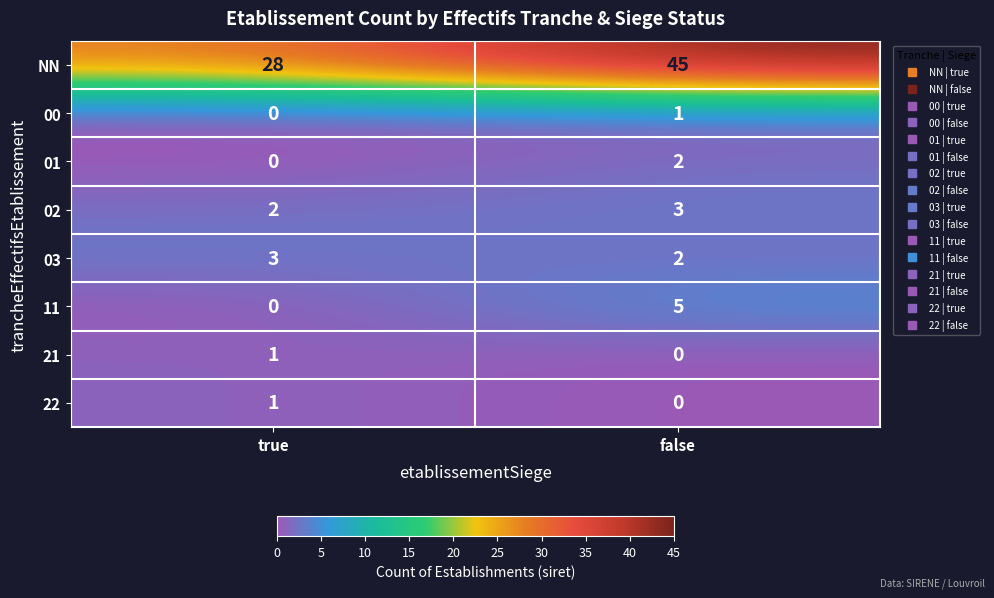

Reading right to left, what are all the values shown in this chart?

NN: false=45	true=28
00: false=1	true=0
01: false=2	true=0
02: false=3	true=2
03: false=2	true=3
11: false=5	true=0
21: false=0	true=1
22: false=0	true=1